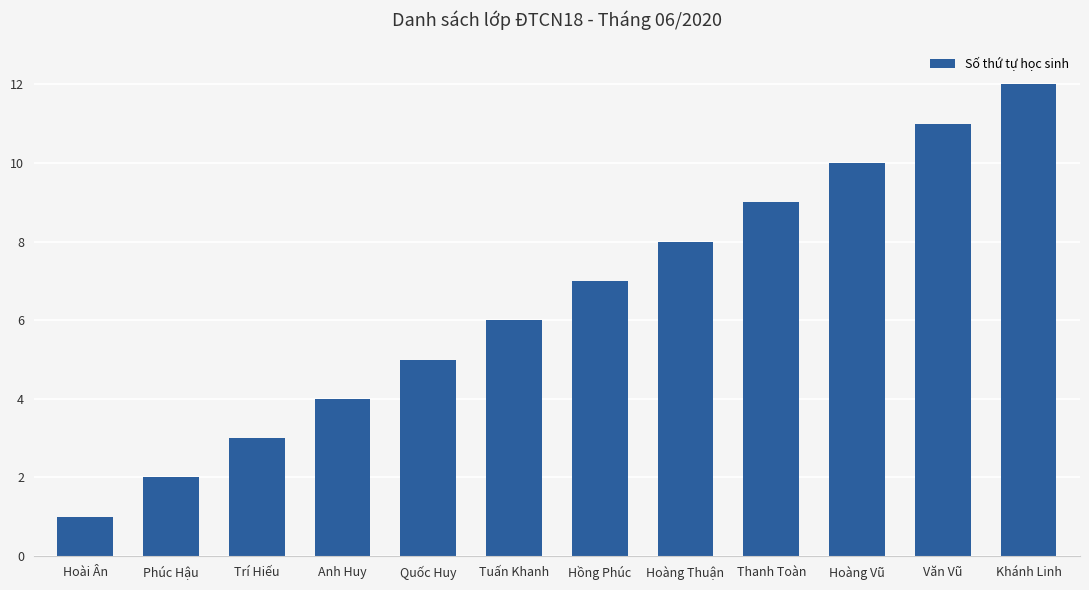

What is the maximum value shown in the chart?

12